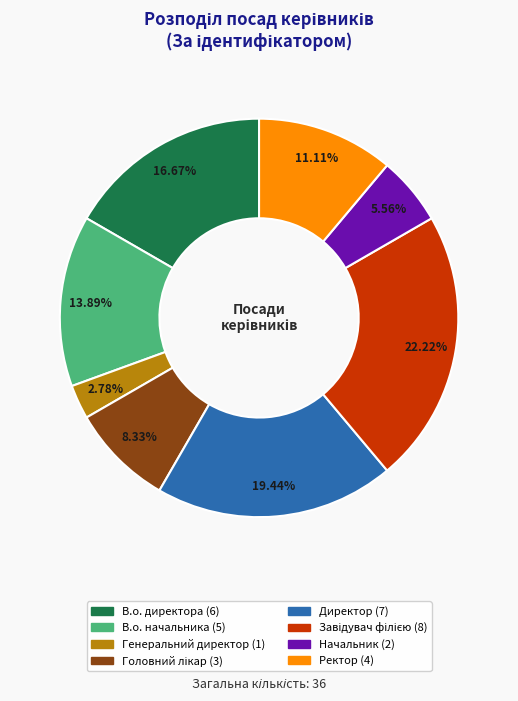

How many segments does this pie chart have?

8